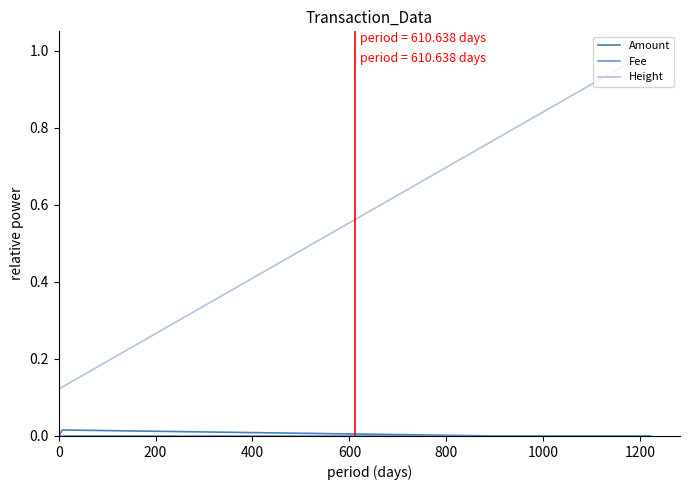

What is the maximum value shown in the chart?

1.0